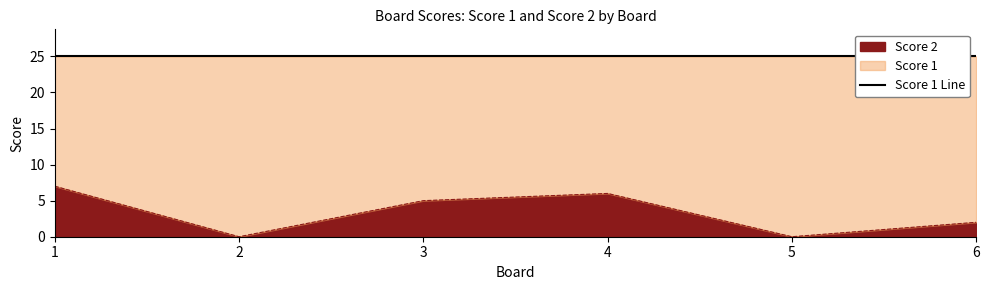

Is it true that Score 2 equals 7 at 1?

True